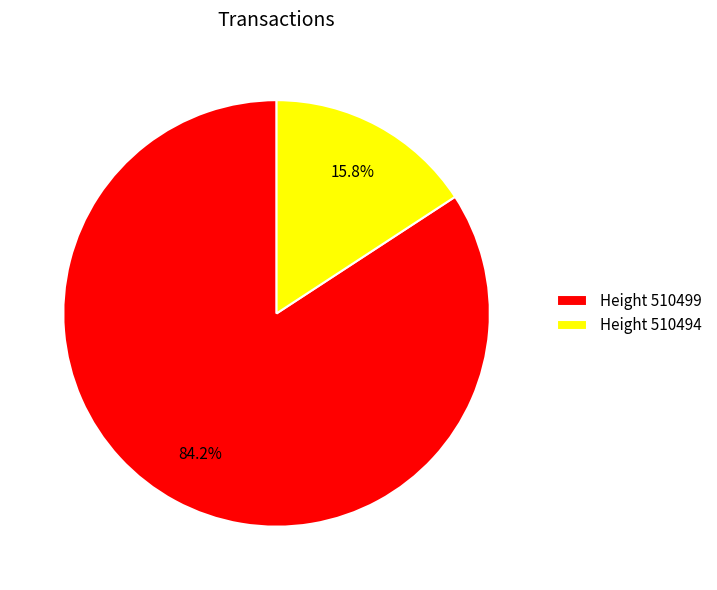

What is the majority slice?

Height 510499